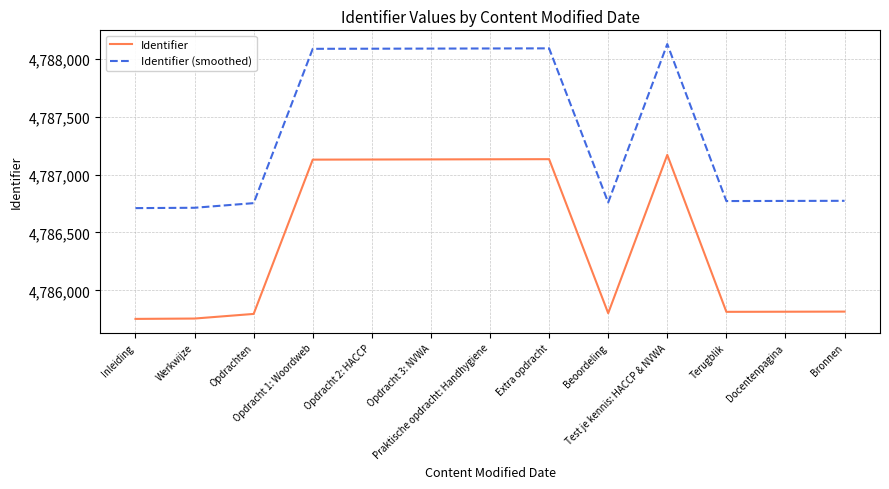

What is the difference between the maximum and minimum values in the Identifier (smoothed) series?

1417.3